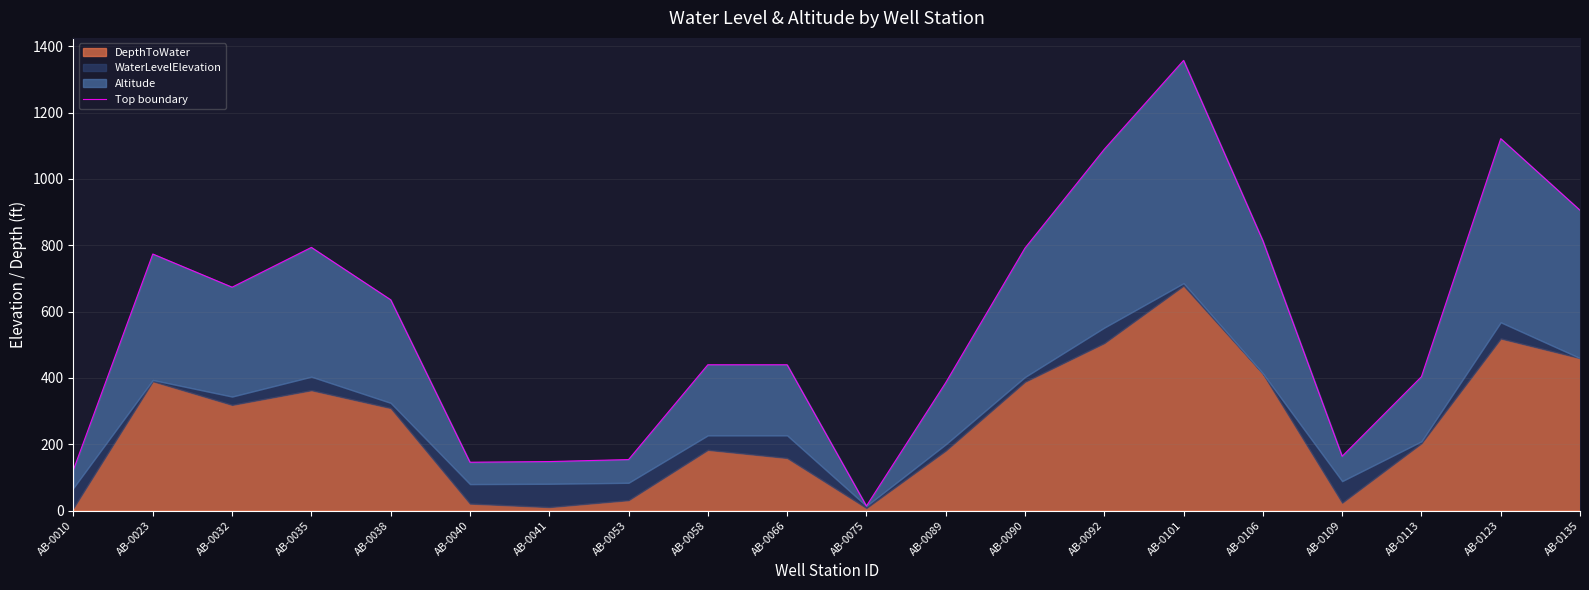

Reading right to left, list all the values displayed in this chart.

905.6	1121.6	403.6	163.6	813.6	1357.6	1089.7	791.6	385.6	13.6	439.6	439.6	153.6	147.6	145.6	635.6	793.6	673.6	773.6	123.6